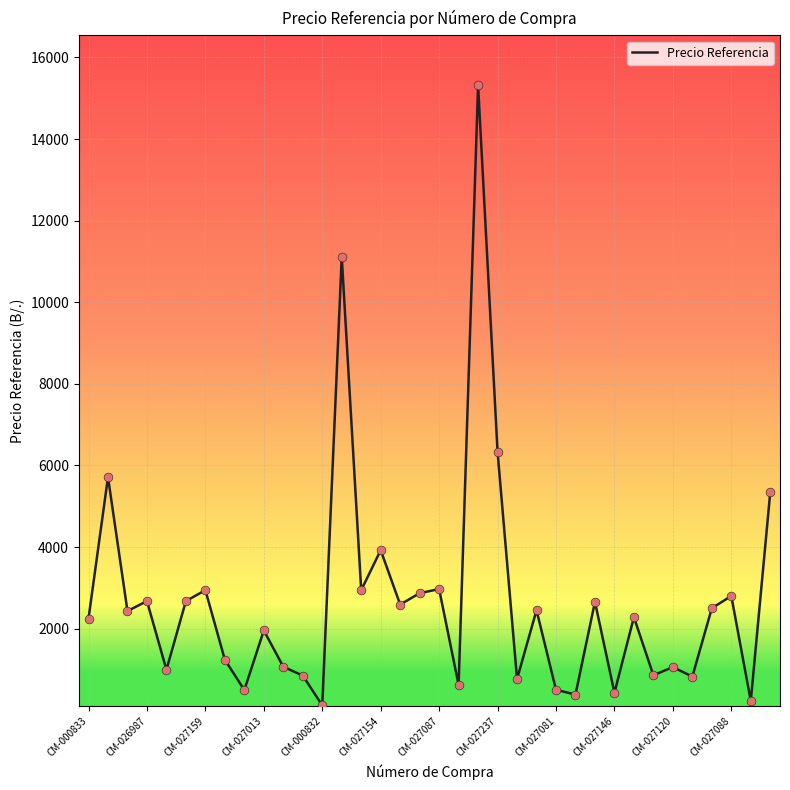

What is the maximum value shown in the chart?

15314.6